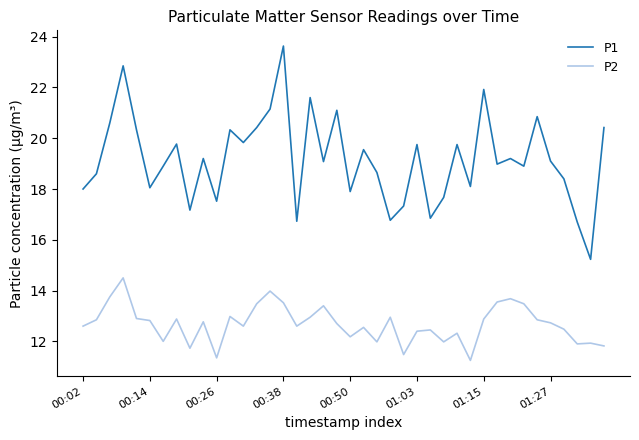

Which series has the largest total across all categories?

P1